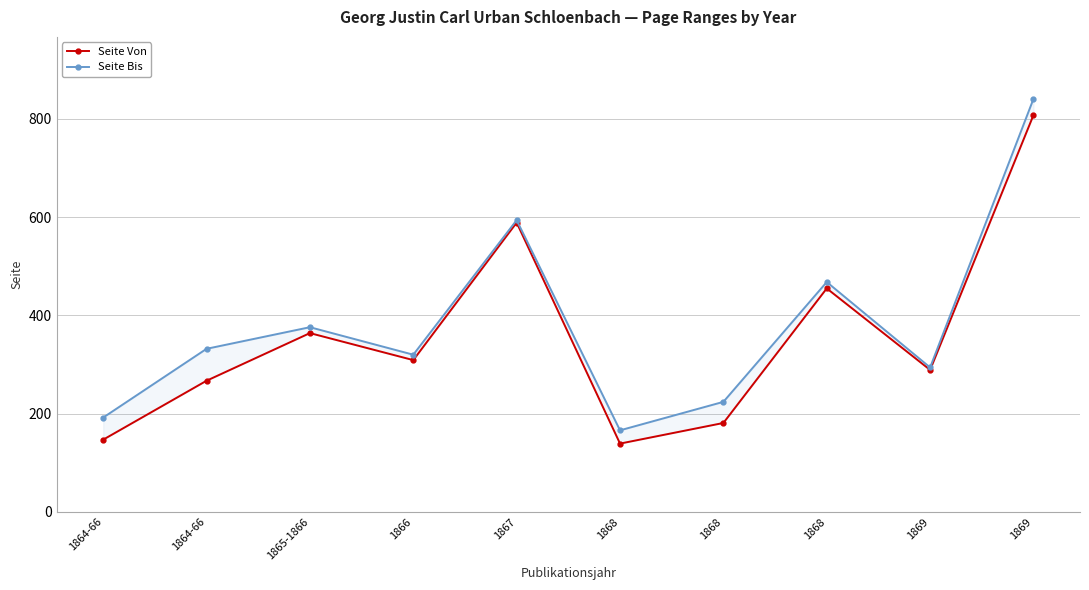

What is the highest value of the Seite Bis series?

841